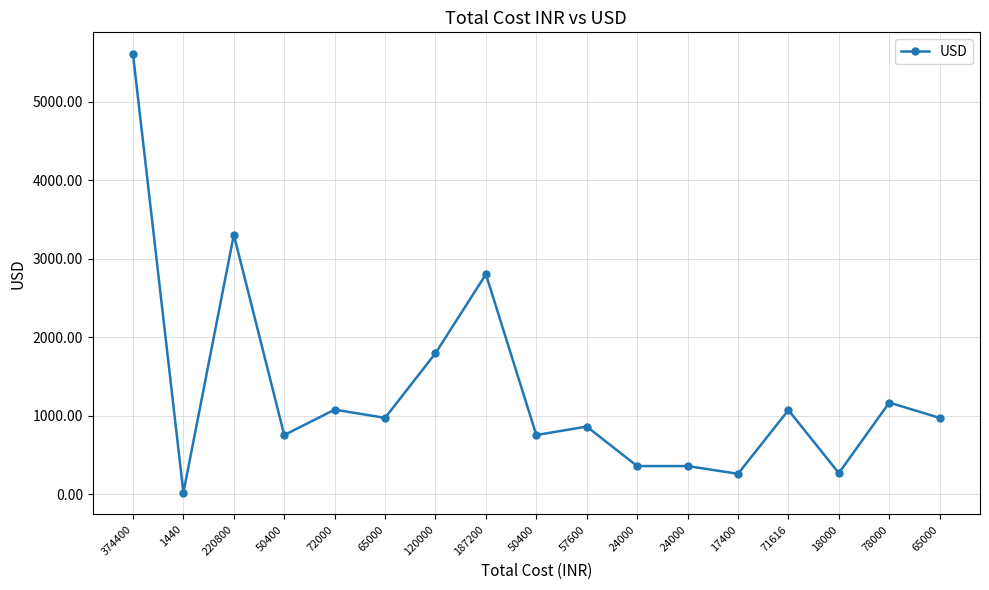

How many data points does each series have?

17